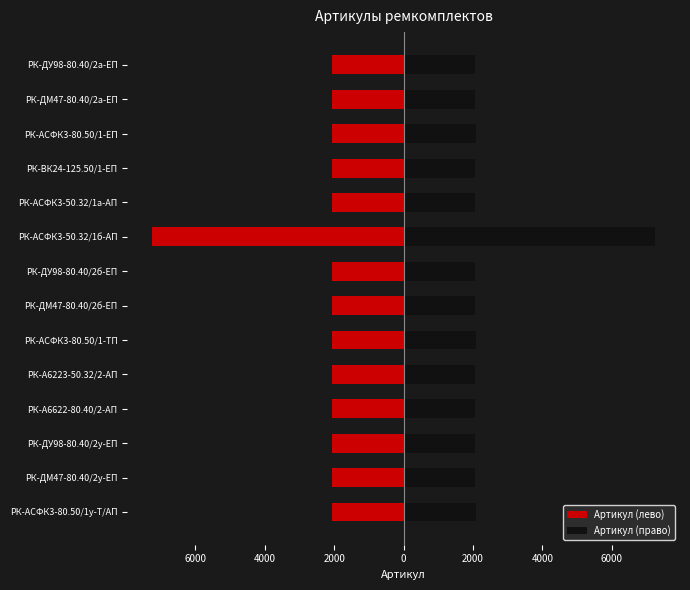

At РК-АСФК3-80.50/1у-Т/АП, list the series in order from smallest to largest.

Артикул (лево), Артикул (право)